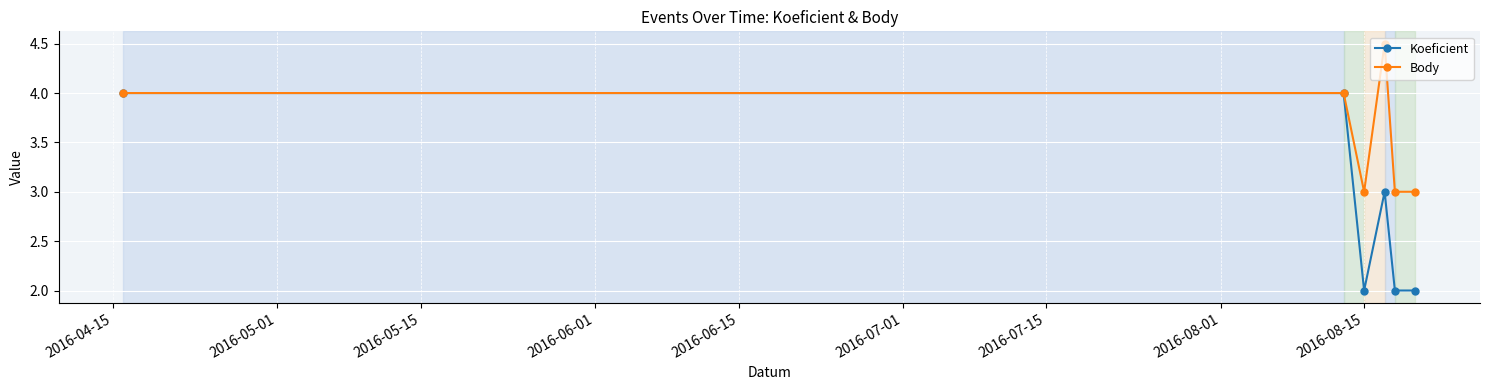

How many Body values are between 3 and 4?

5